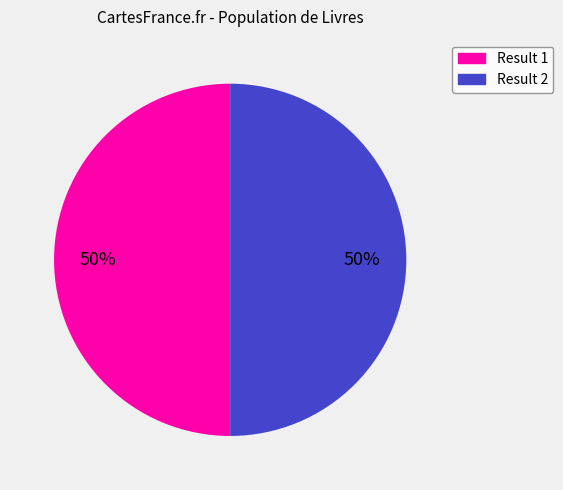

Is the sum of Result 1 and Result 2 greater than half?

Yes